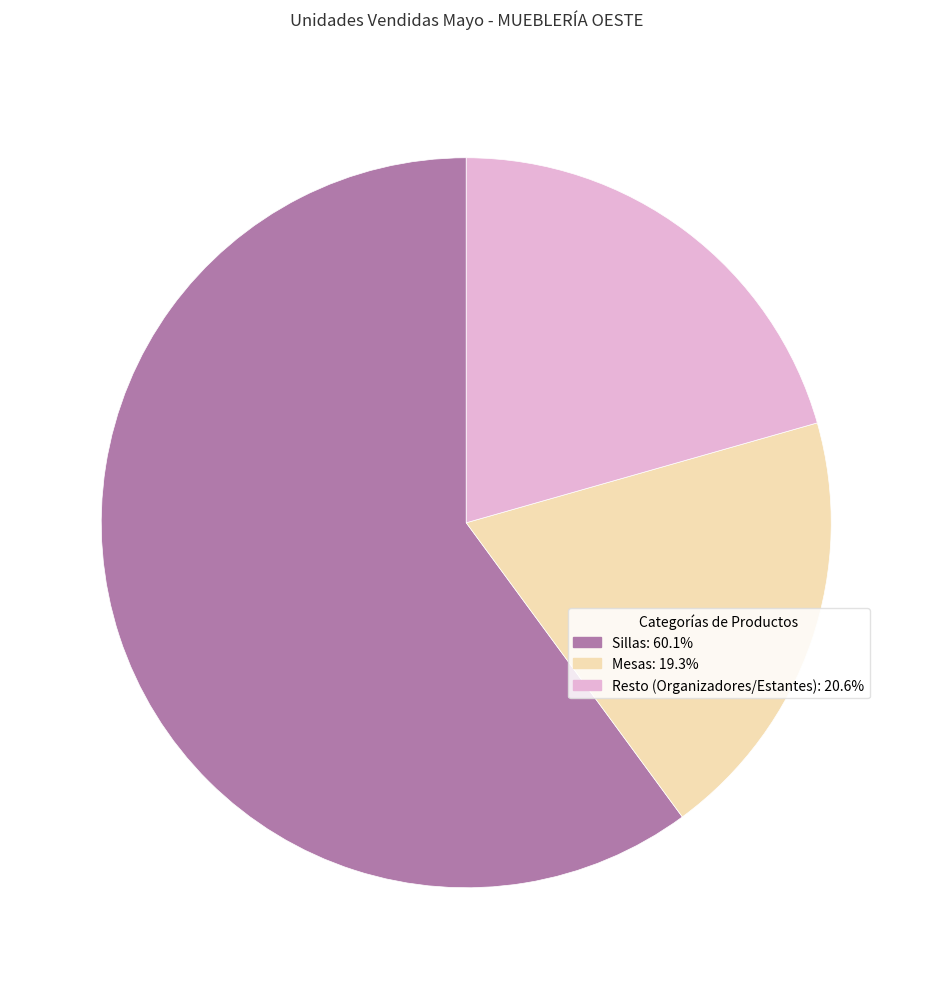

Does any single category account for the majority?

Yes